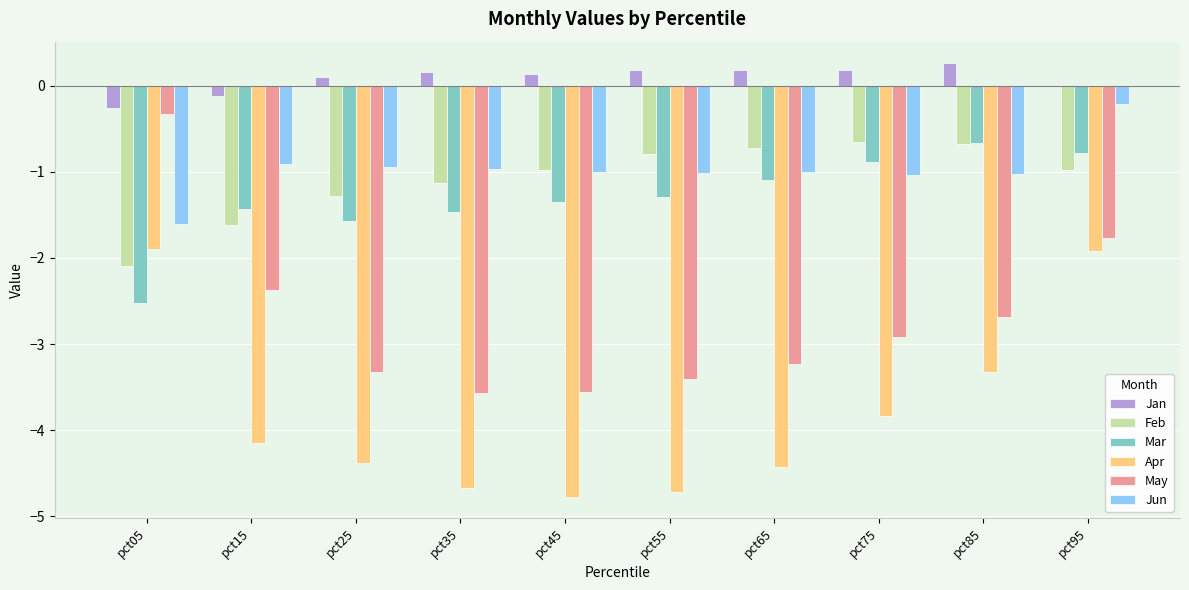

What are all the series names shown in the legend?

Jan, Feb, Mar, Apr, May, Jun